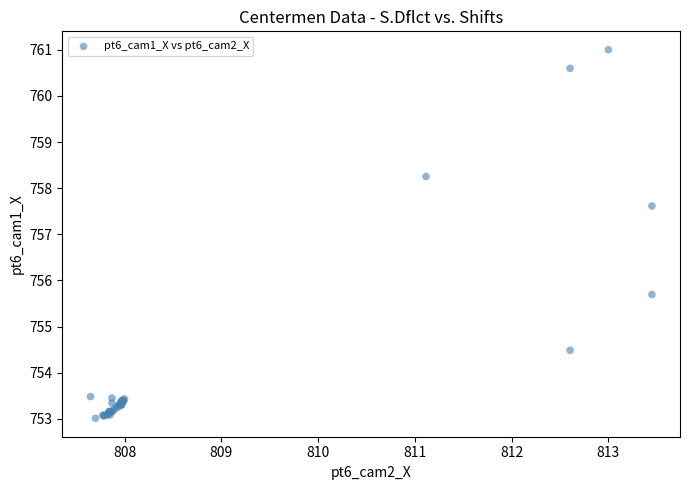

What Y value in the scatter plot is closest to 757?

757.6